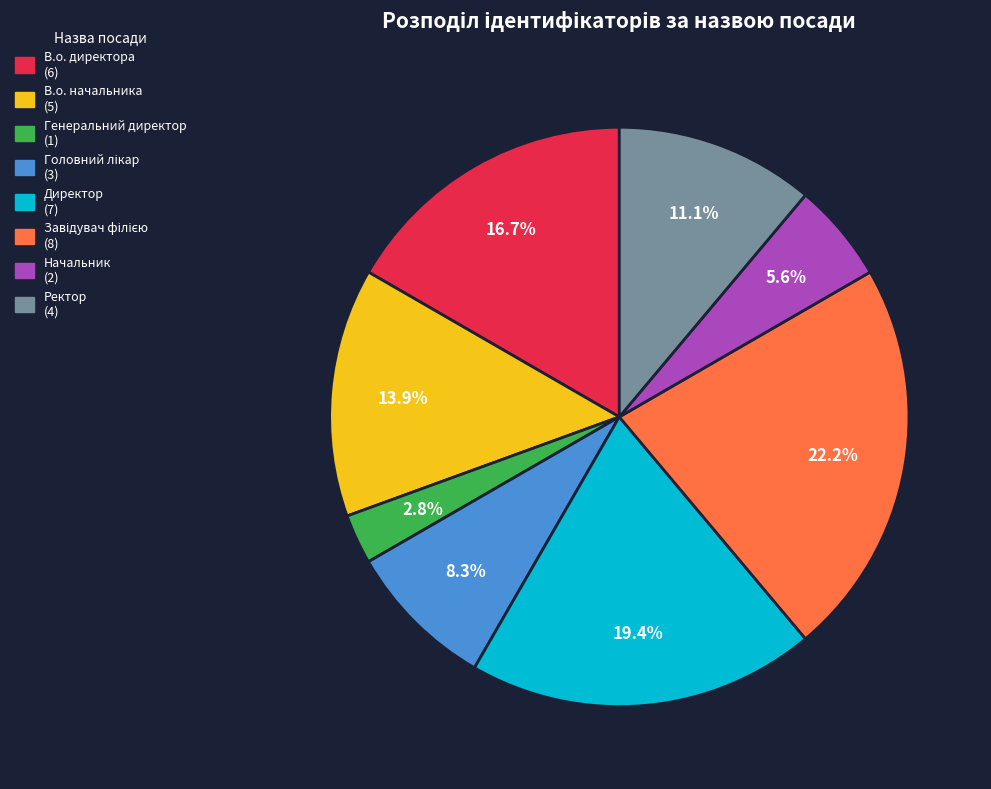

Between Директор and Начальник, which is larger?

Директор